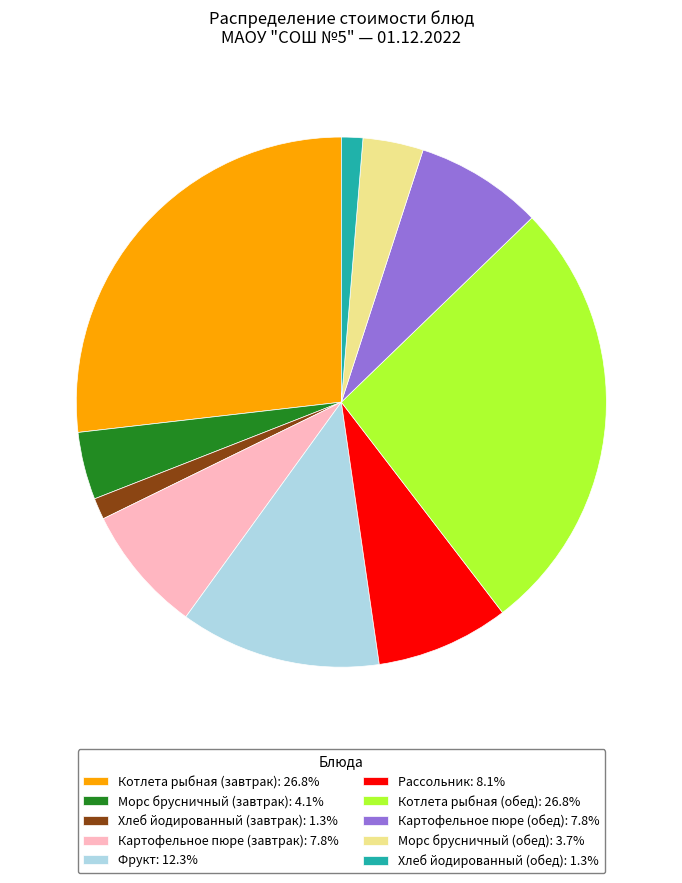

Do Морс брусничный (завтрак): 4.1% and Картофельное пюре (обед): 7.8% together represent more than half of the pie?

No